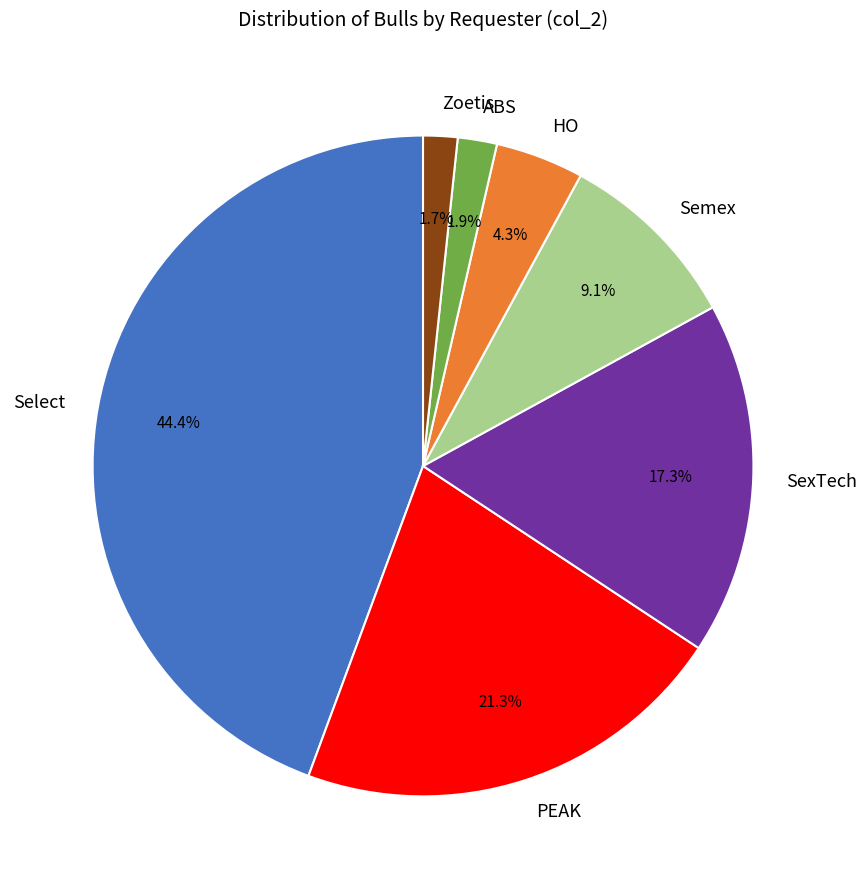

Between HO and PEAK, which is larger?

PEAK